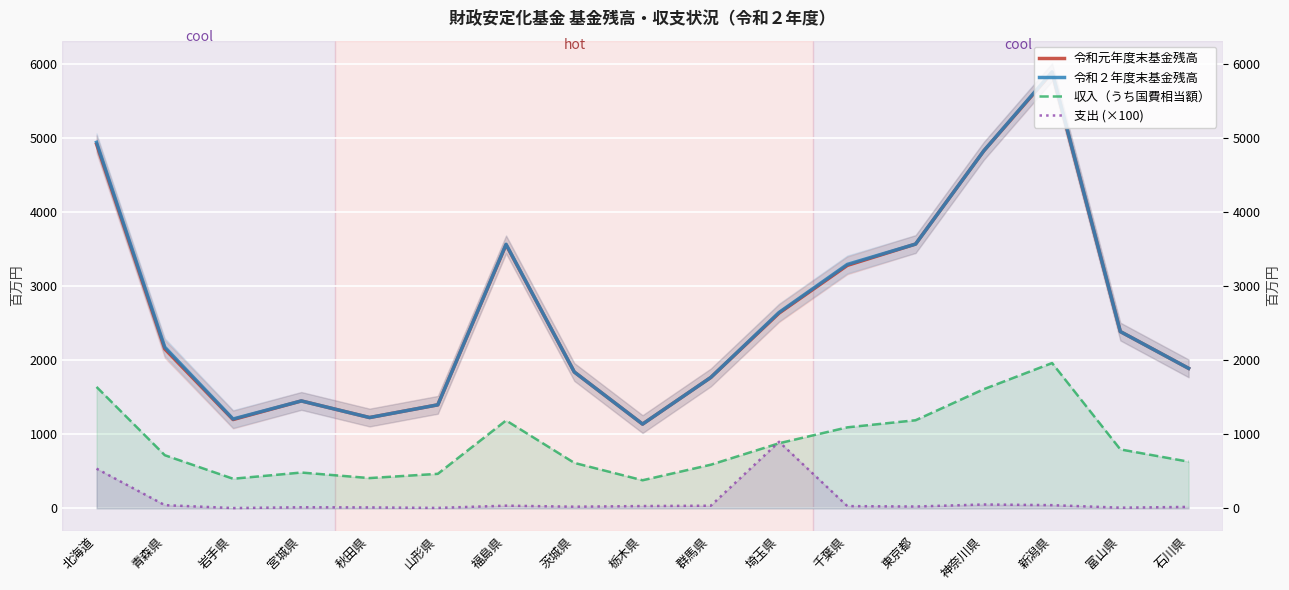

What position from the right is 青森県?

16